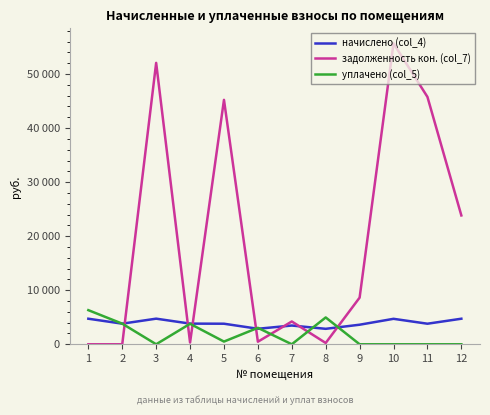

After their last crossing, which series has the higher values: начислено (col_4) or уплачено (col_5)?

начислено (col_4)